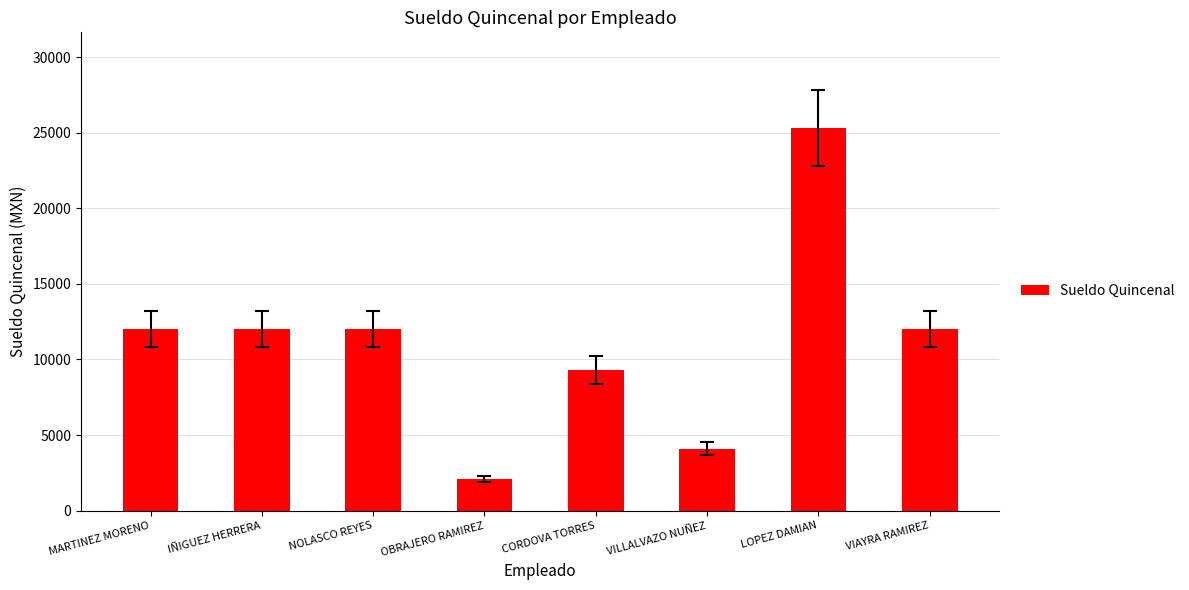

Which label corresponds to the smallest value in the chart?

OBRAJERO RAMIREZ